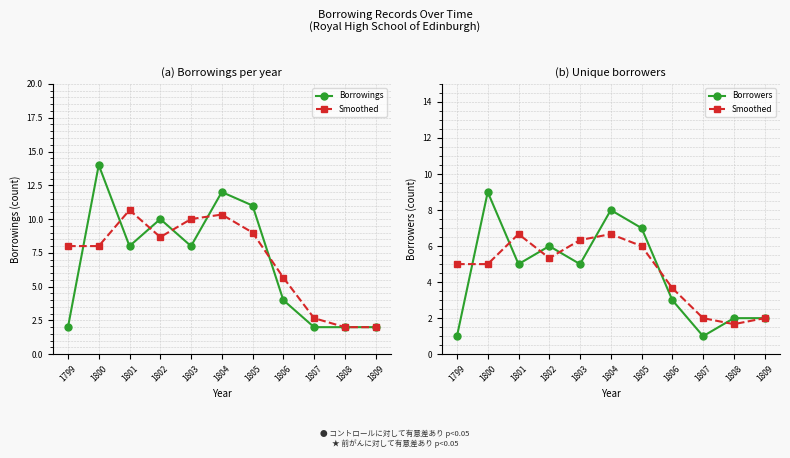

What is the spread (max minus min) of values at 1806?

1.0